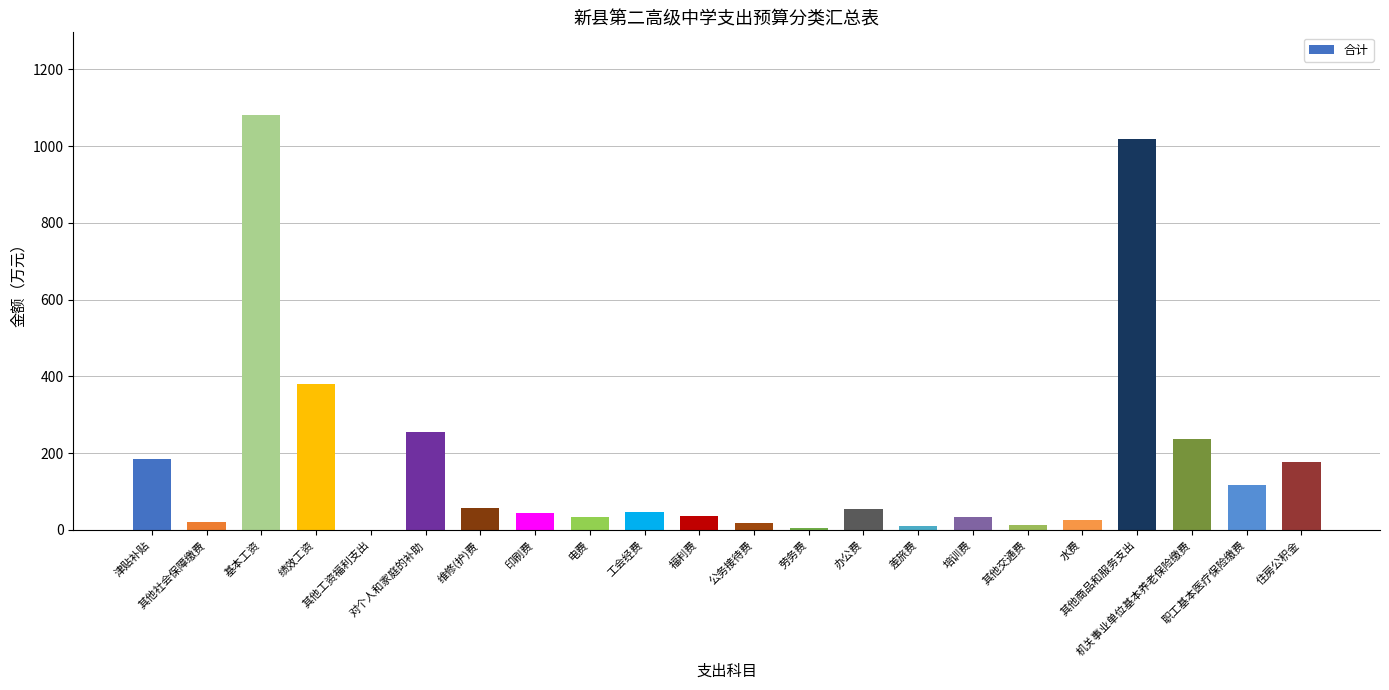

What is the sum of the values at 劳务费 and 其他商品和服务支出?

1023.2